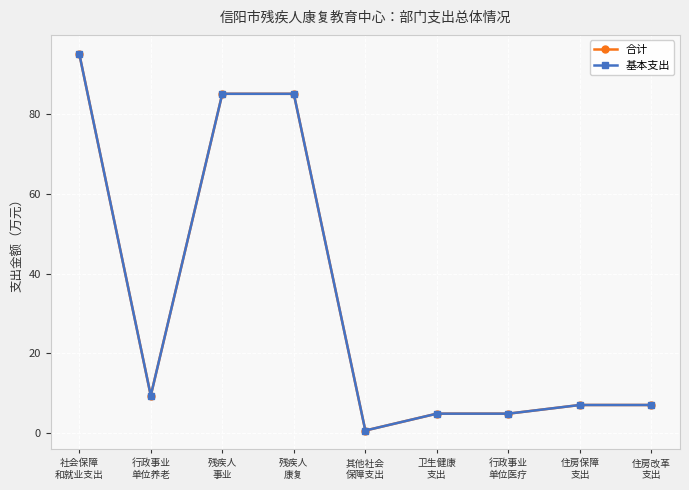

Does the chart have visible grid lines?

Yes